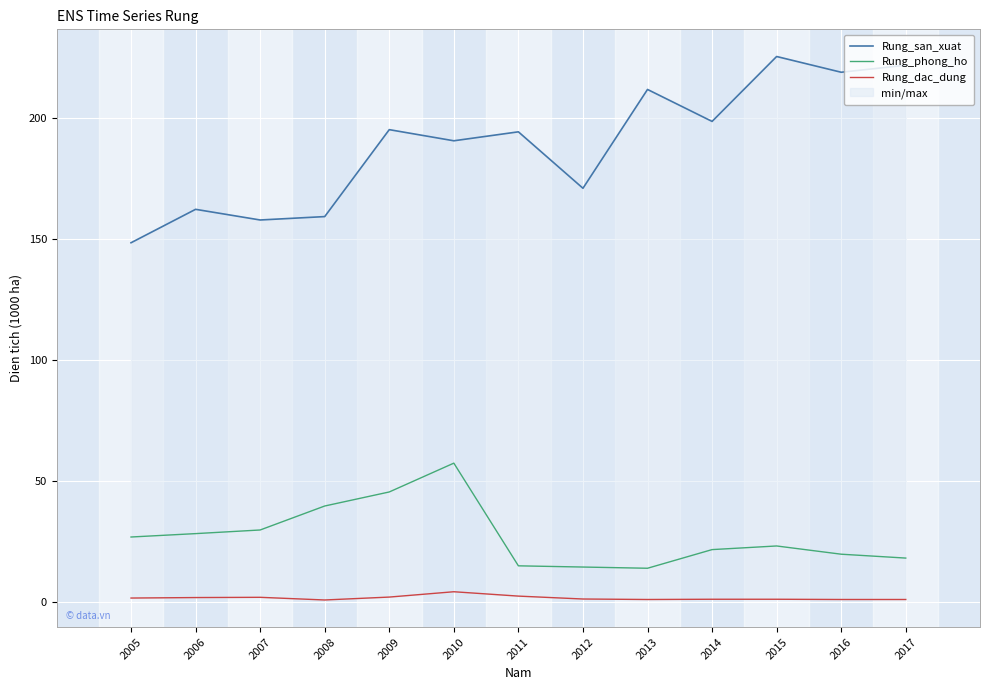

At which category is the sum across all series the highest?

2010